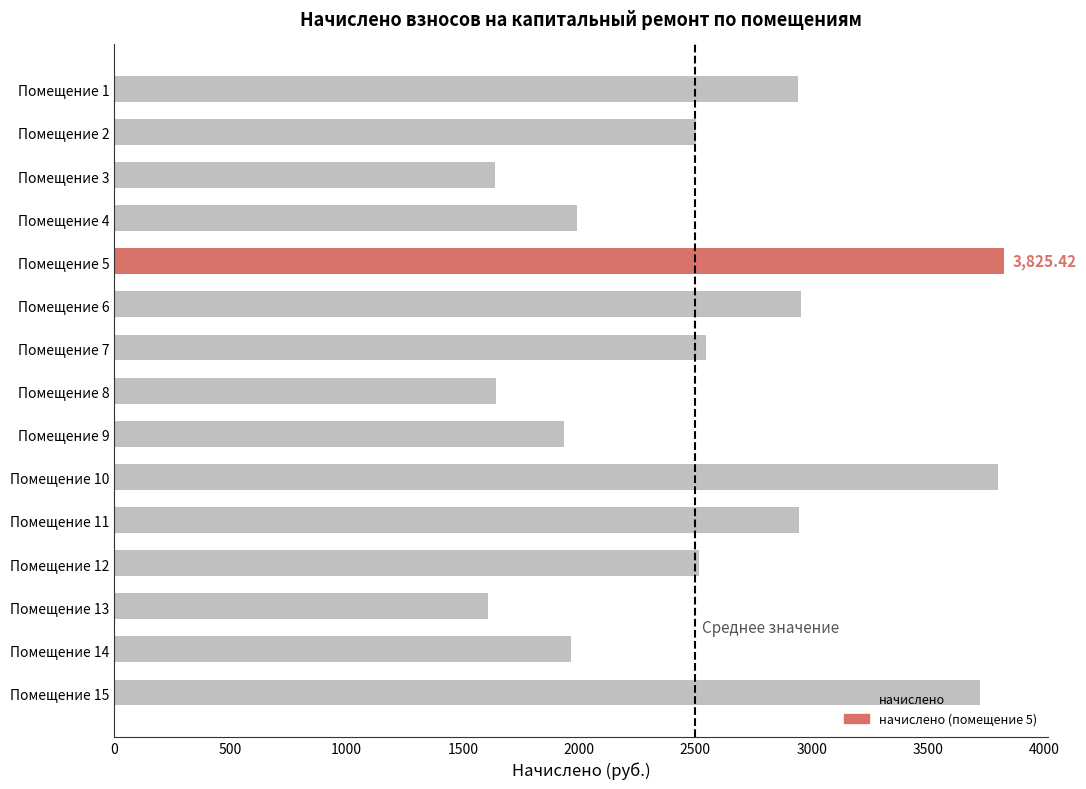

What is the difference between the maximum and minimum values?

2218.0